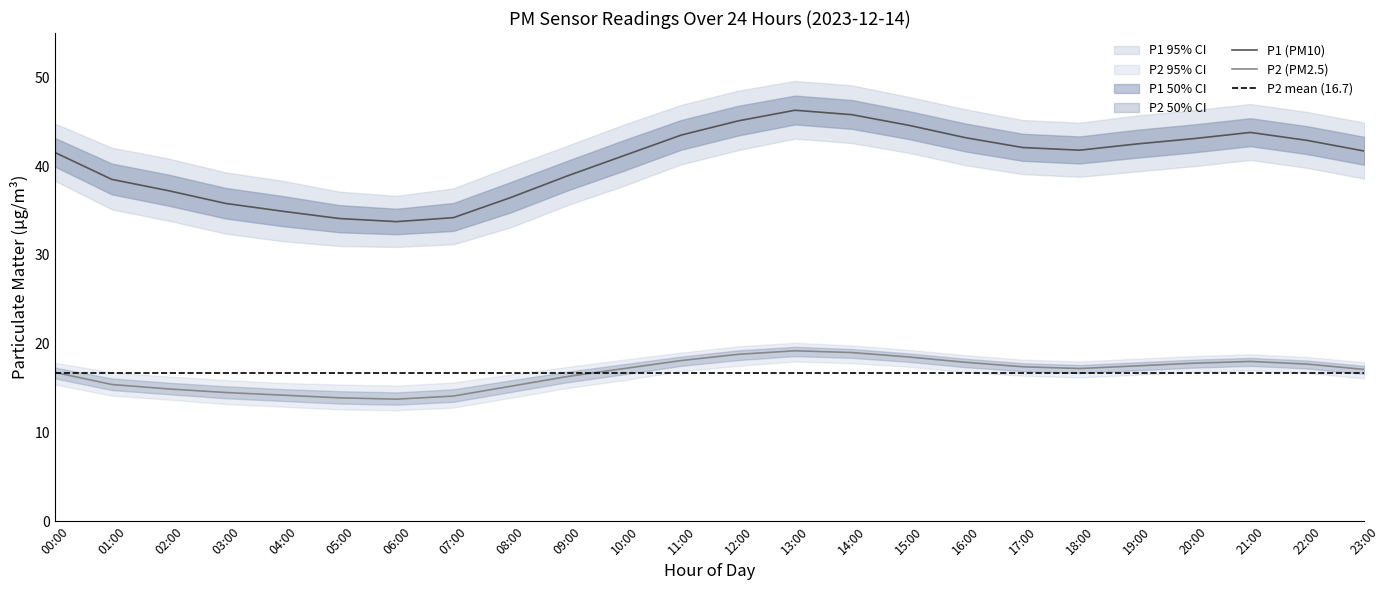

List the labels in order of P2_upper value, largest first.

13:00, 14:00, 12:00, 15:00, 11:00, 21:00, 16:00, 20:00, 22:00, 19:00, 10:00, 17:00, 18:00, 23:00, 00:00, 09:00, 01:00, 08:00, 02:00, 03:00, 07:00, 04:00, 05:00, 06:00